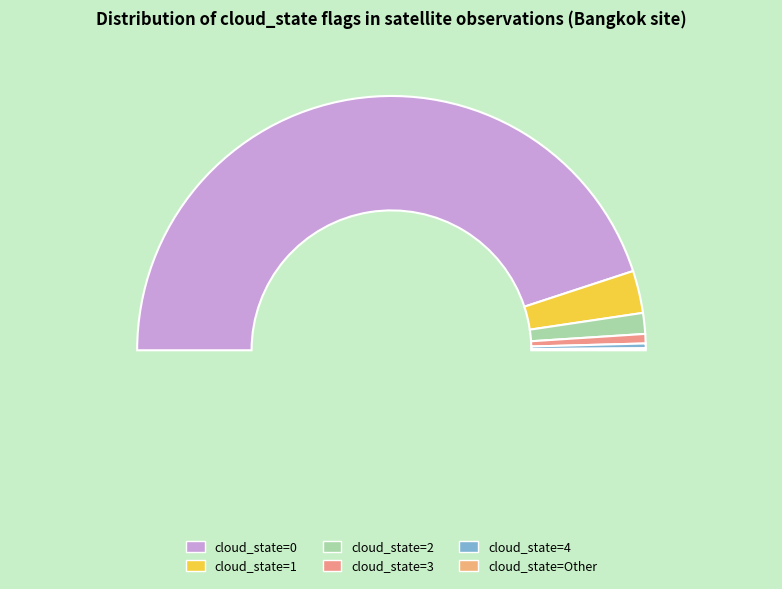

To the nearest percent, what is the combined percentage of cloud_state=0 and cloud_state=3?

91%